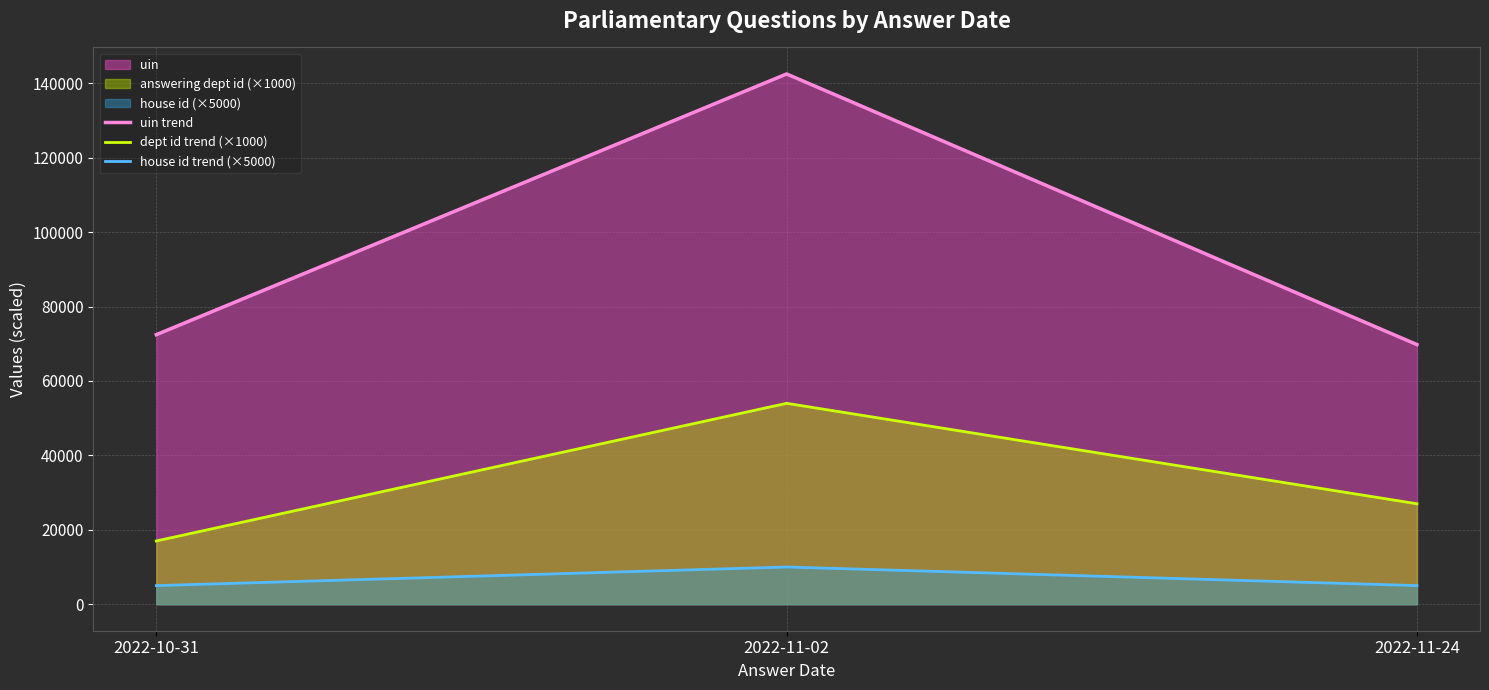

True or false: dept id trend (×1000) has a value of 54000 at 2022-11-02.

True